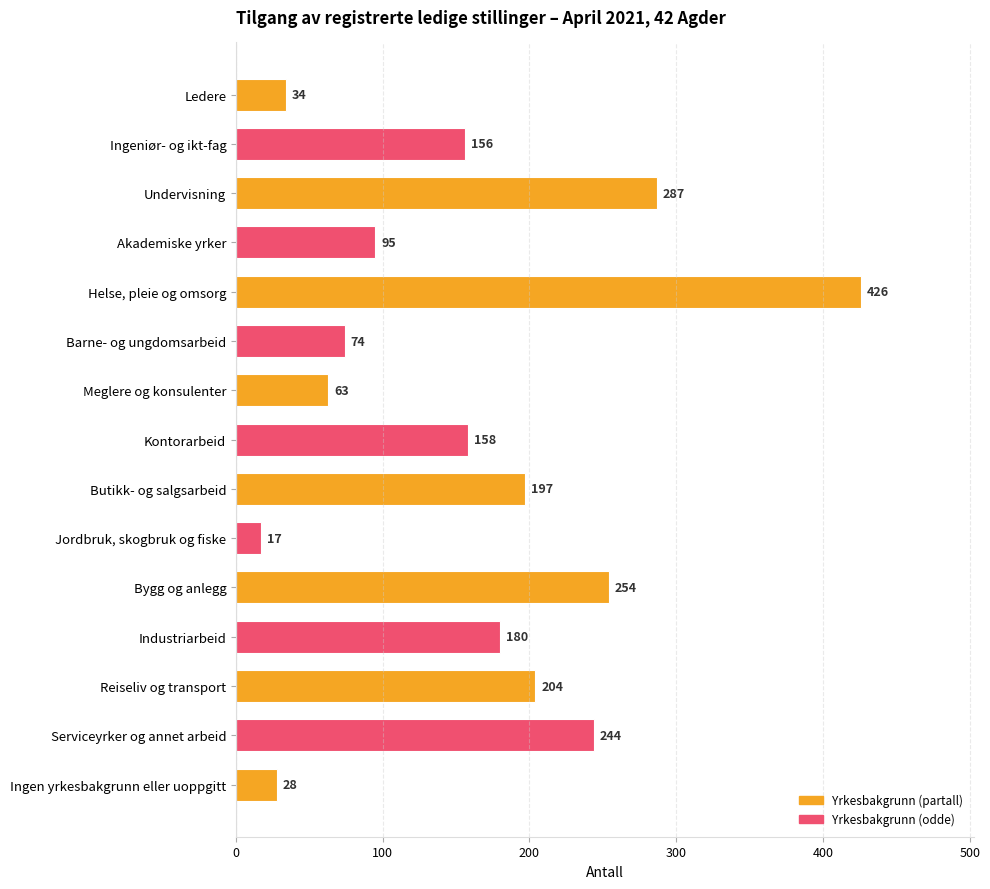

Which has a higher value, Barne- og ungdomsarbeid or Butikk- og salgsarbeid?

Butikk- og salgsarbeid